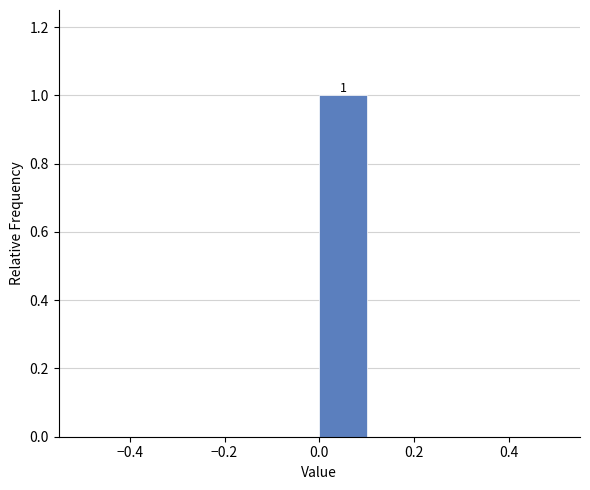

Which range on the x-axis has the tallest bar?

0.0 to 0.1